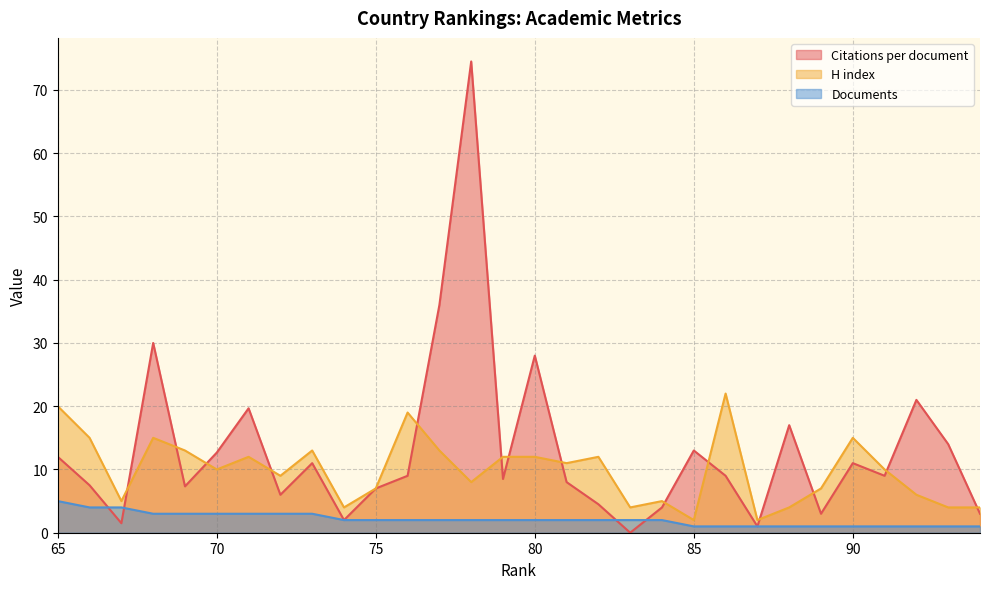

Rank the series by their average value, from lowest to highest.

Documents, H index, Citations per document